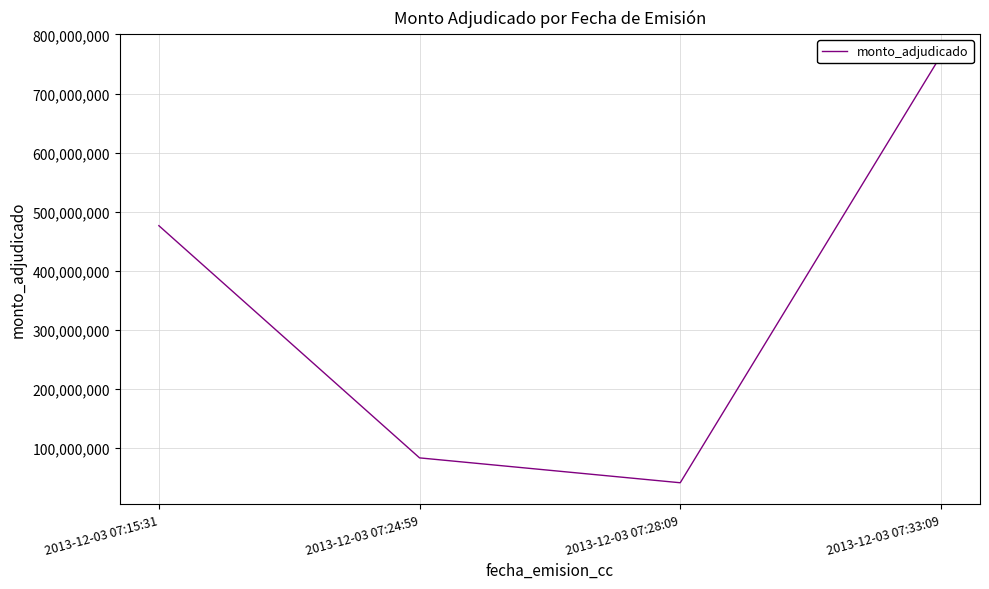

List the labels in order of value, largest first.

2013-12-03 07:33:09, 2013-12-03 07:15:31, 2013-12-03 07:24:59, 2013-12-03 07:28:09